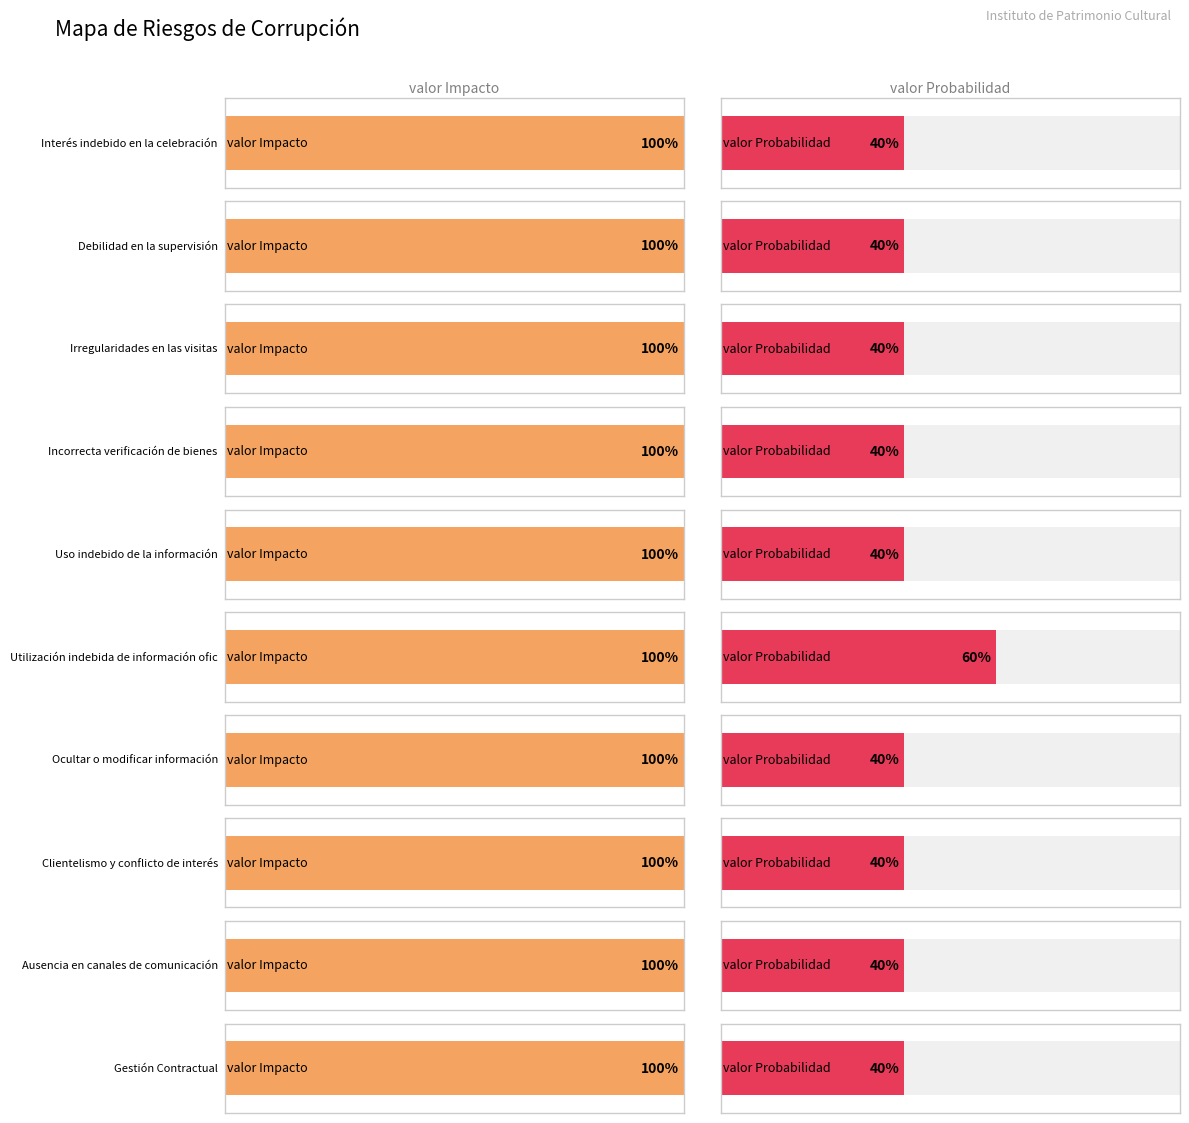

Is the value of valor Probabilidad at Interés indebido en la celebración greater than the value of valor Impacto at Irregularidades en las visitas?

No